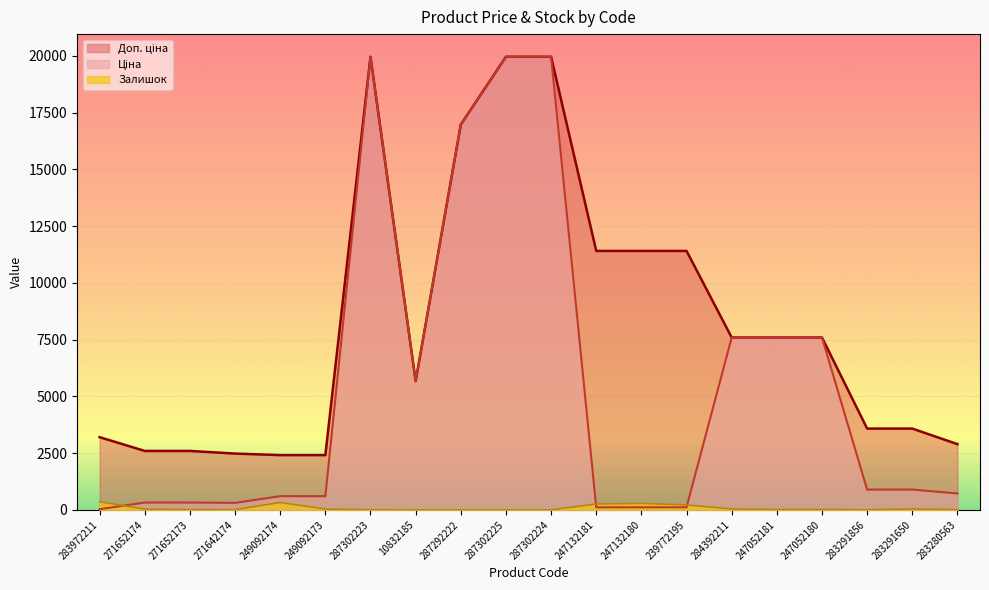

Reading right to left, what are all the values shown in this chart?

Ціна: 724.5	895.9	895.9	7596.5	7596.5	7596.5	114.1	114.1	114.1	19964.2	19964.2	16976.3	5673.8	19964.2	603.7	603.7	310.3	324.8	324.8	32.0
Доп. ціна: 2897.8	3583.6	3583.6	7596.5	7596.5	7596.5	11410.0	11410.0	11410.0	19964.2	19964.2	16976.3	5673.8	19964.2	2414.8	2414.8	2482.4	2598.3	2598.3	3205.0
Залишок: 11.0	43.0	7.0	21.0	20.0	43.0	218.0	288.0	260.0	3.0	5.0	2.0	4.0	7.0	38.0	328.0	11.0	15.0	34.0	360.0